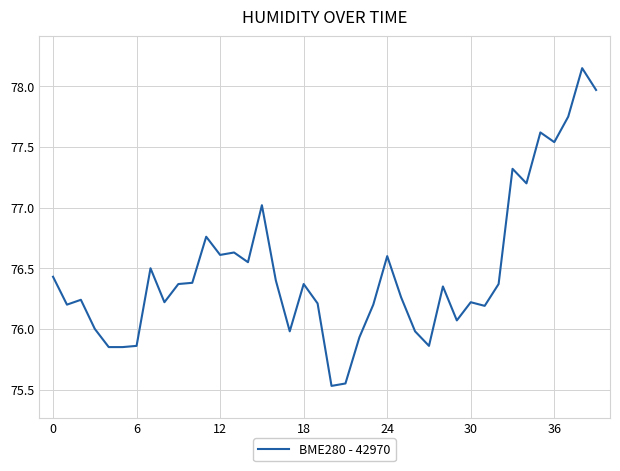

What is the difference between the maximum and minimum values?

2.6